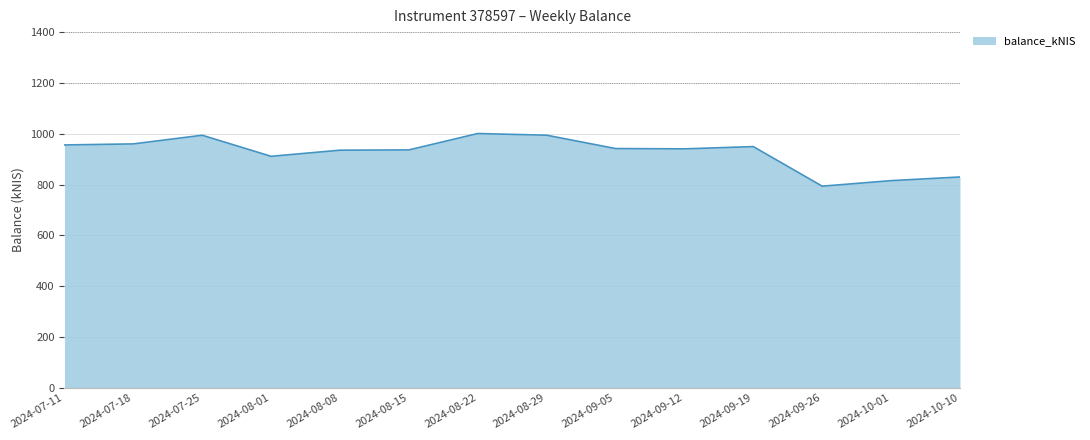

What is the maximum value shown in the chart?

1000.8